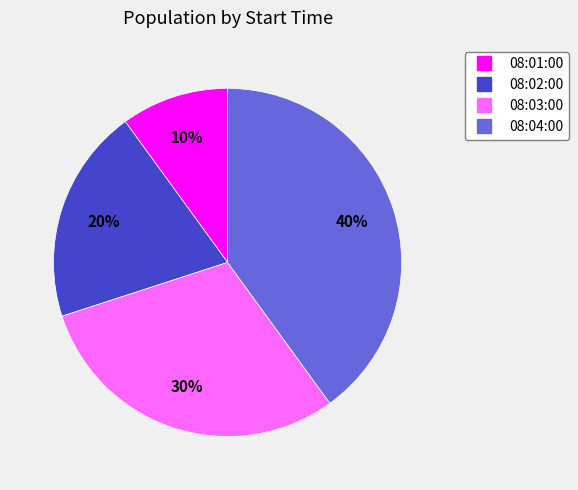

Rank the categories by value from highest to lowest.

08:04:00, 08:03:00, 08:02:00, 08:01:00